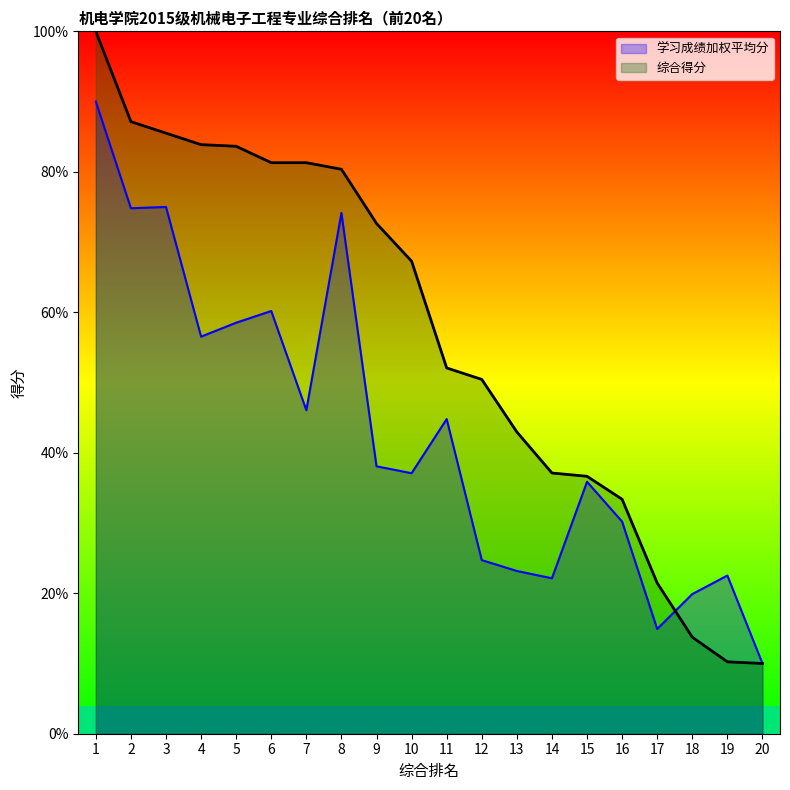

Reading right to left, extract all data points from this chart.

学习成绩加权平均分: 10.0	22.5	19.9	14.9	30.2	35.9	22.1	23.2	24.7	44.8	37.1	38.1	74.1	46.1	60.2	58.5	56.5	75.0	74.8	90.0
综合得分: 10.0	10.2	13.7	21.5	33.4	36.6	37.1	43.0	50.4	52.1	67.3	72.6	80.4	81.3	81.3	83.6	83.9	85.5	87.1	100.0